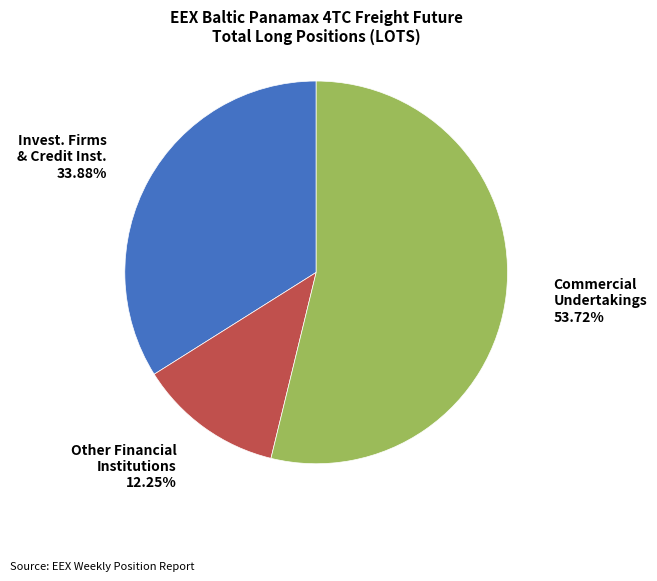

Which slice is the largest?

Commercial Undertakings (Long)